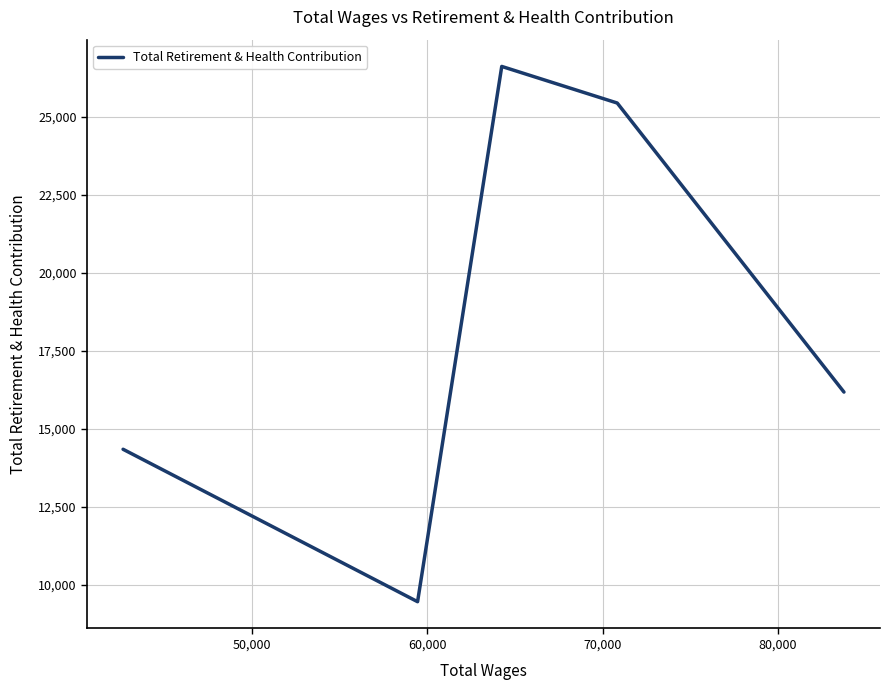

How many interior local valleys (lower than both neighbors) does the data have?

1